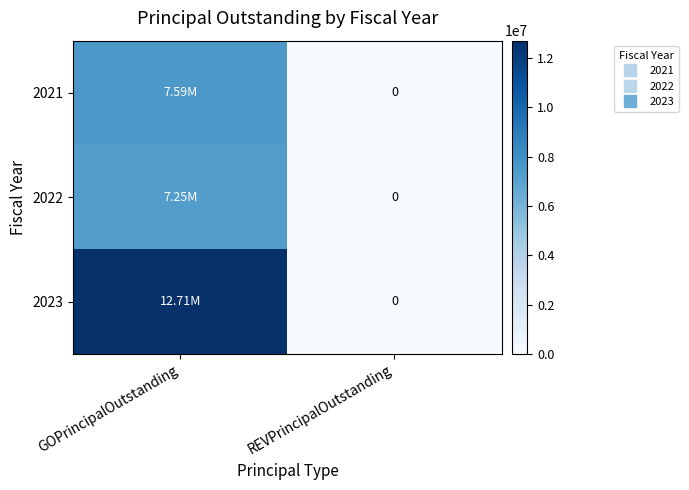

At which label is 2023 closest to 6355000?

GOPrincipalOutstanding